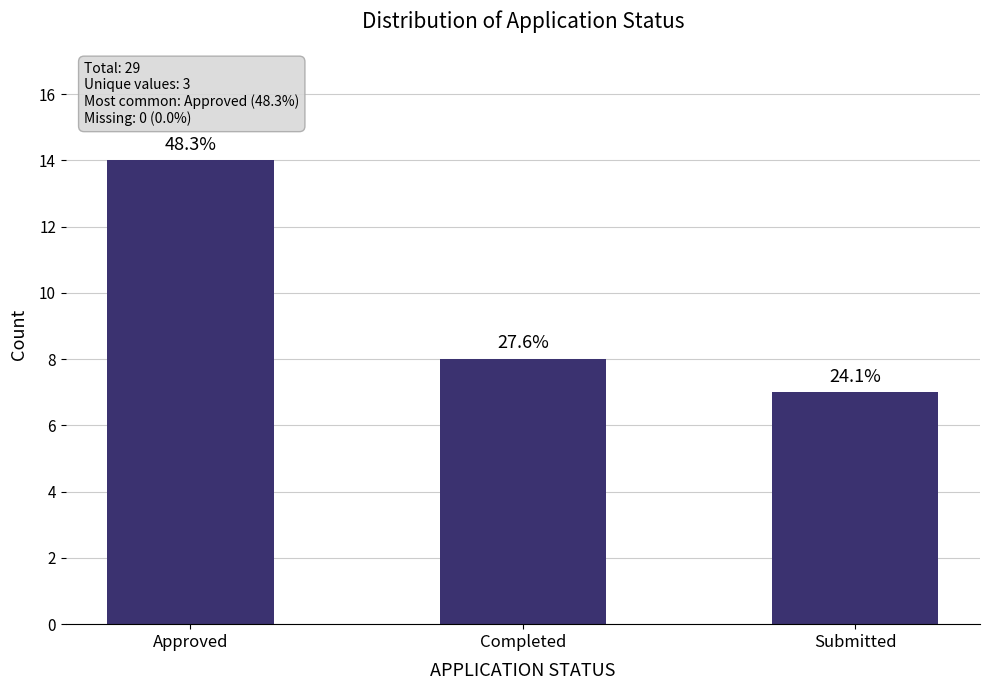

Reading left to right, what are all the values shown in this chart?

Approved=14	Completed=8	Submitted=7